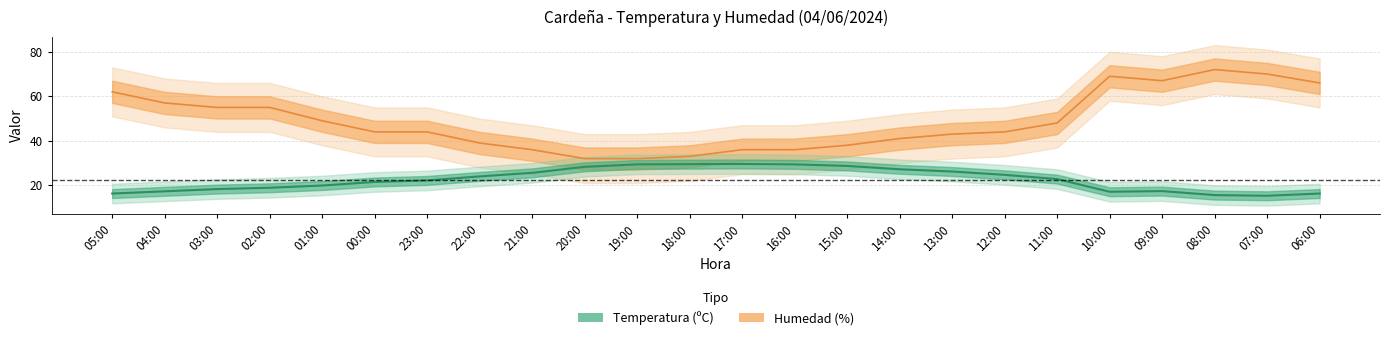

What is the difference between the maximum and minimum values in the Humedad (%) series?

40.0